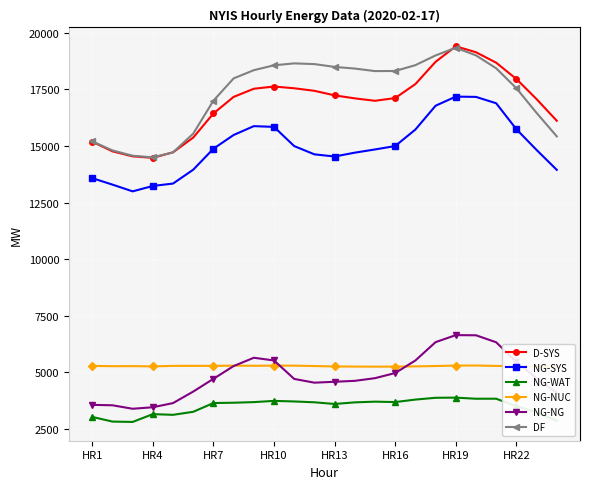

Is it true that D-SYS equals 17441 at 11?

True